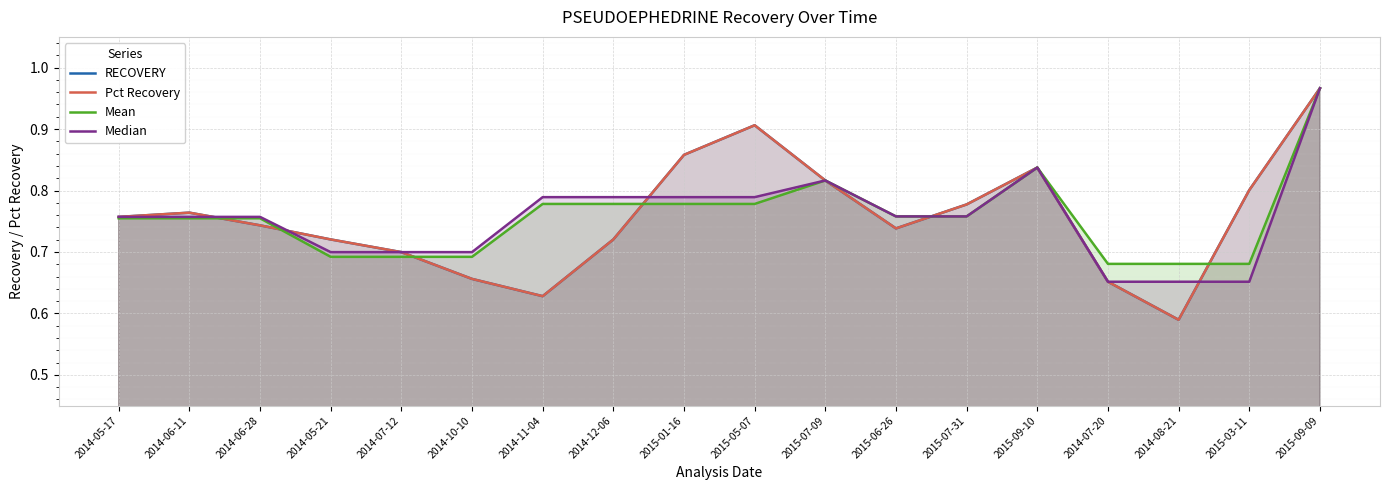

True or false: Mean has more than 1 points higher than both neighbors.

True